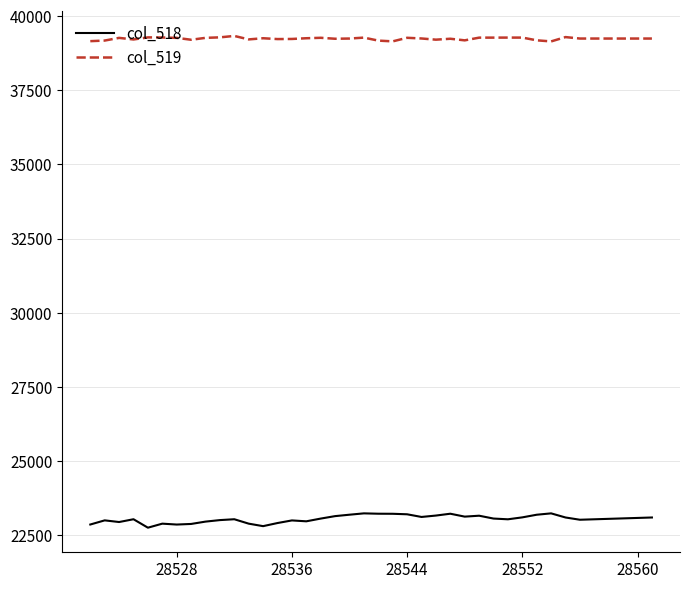

True or false: col_519 and col_518 cross at least once.

False